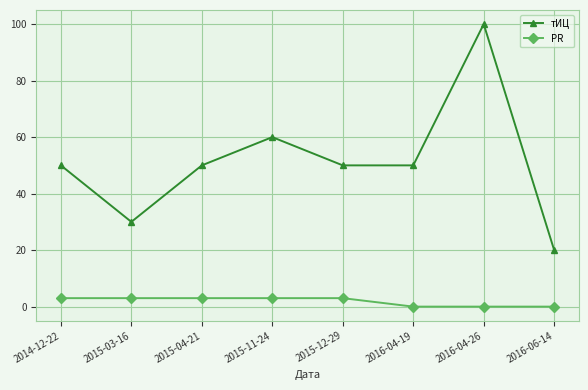

What are all the series names shown in the legend?

тИЦ, PR